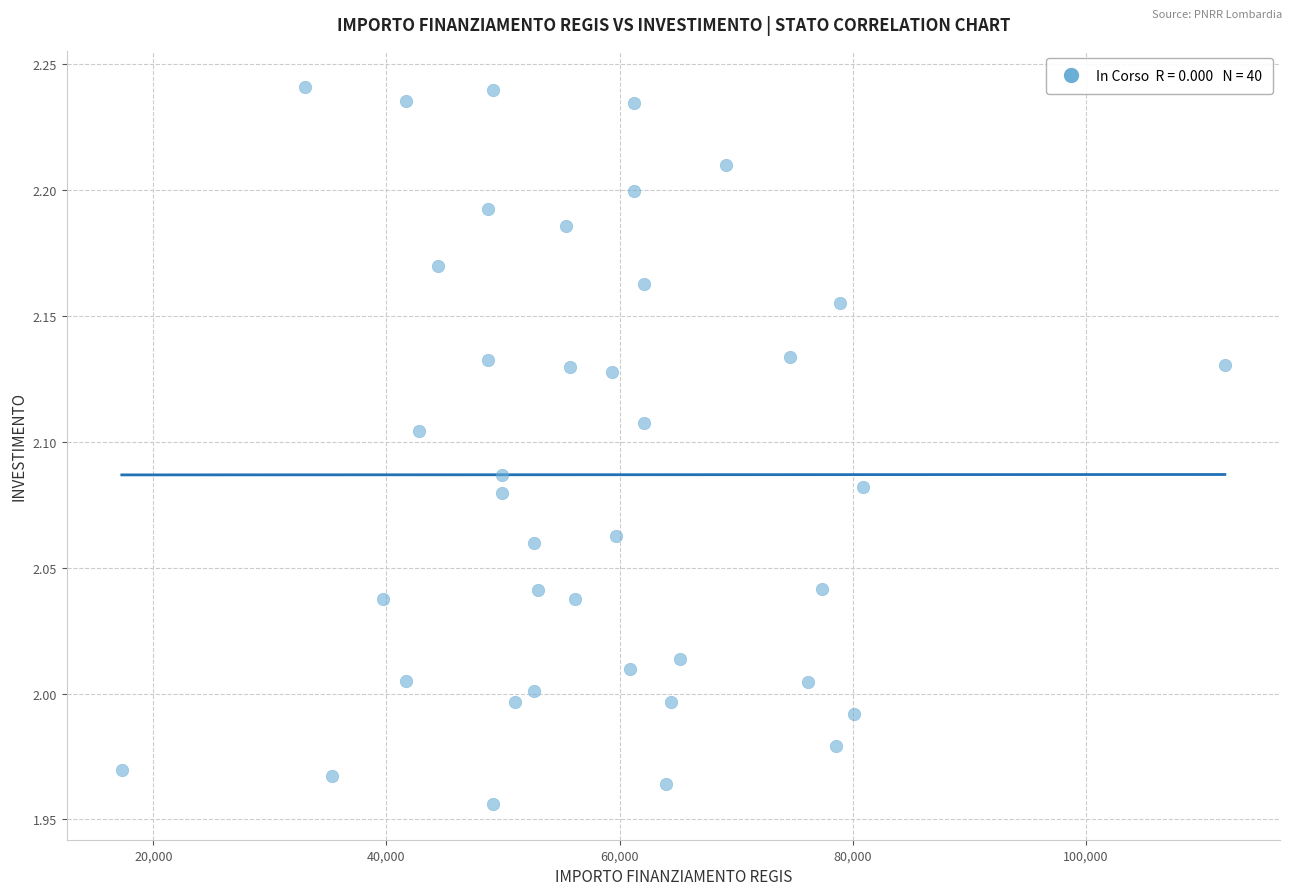

What is the range of X values (max minus min)?

94665.7